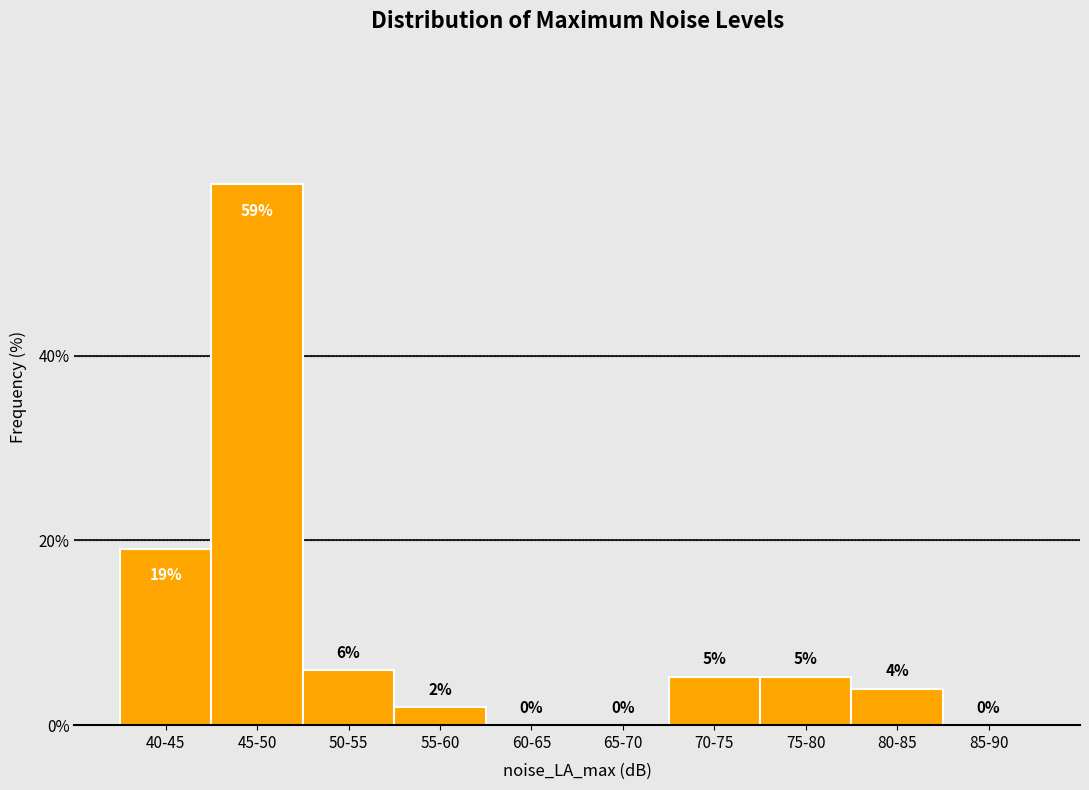

What is the maximum value shown in the chart?

58.6